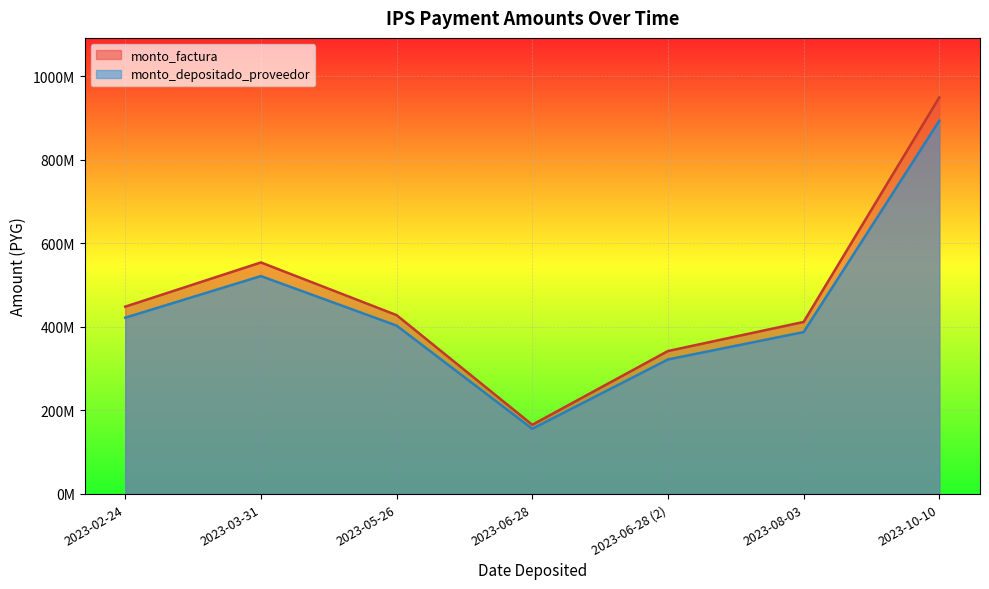

Rank the series at 2023-05-26 from highest to lowest value.

monto_factura, monto_depositado_proveedor